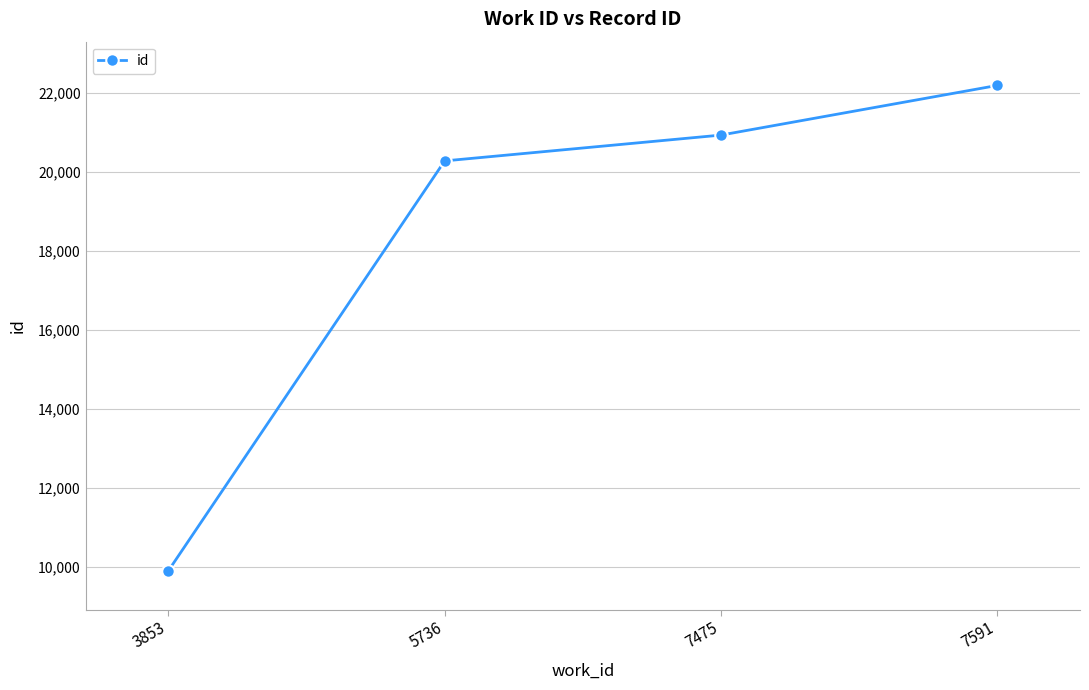

Between 5736 and 3853, which is larger?

5736